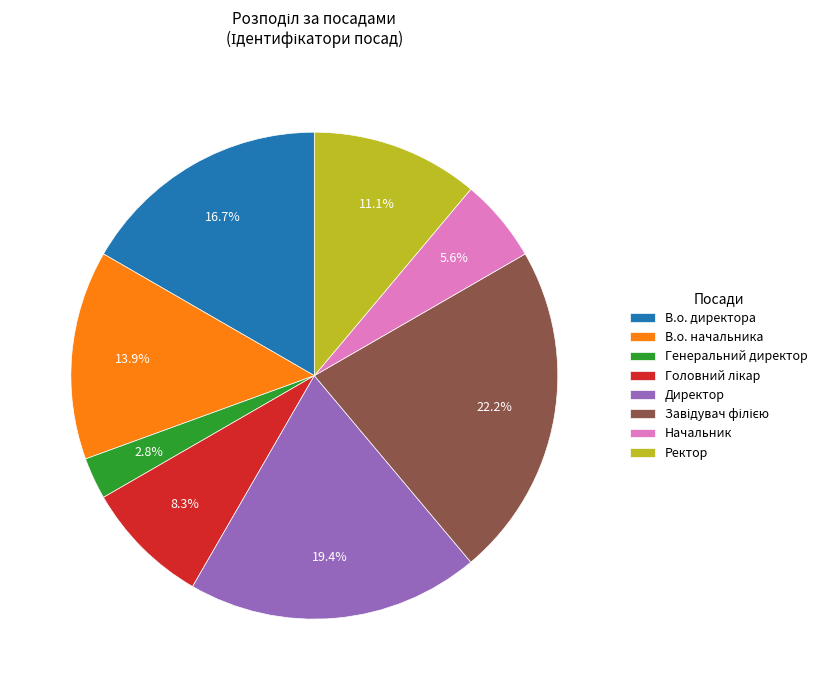

Is it true that Начальник is 6% of the pie?

True